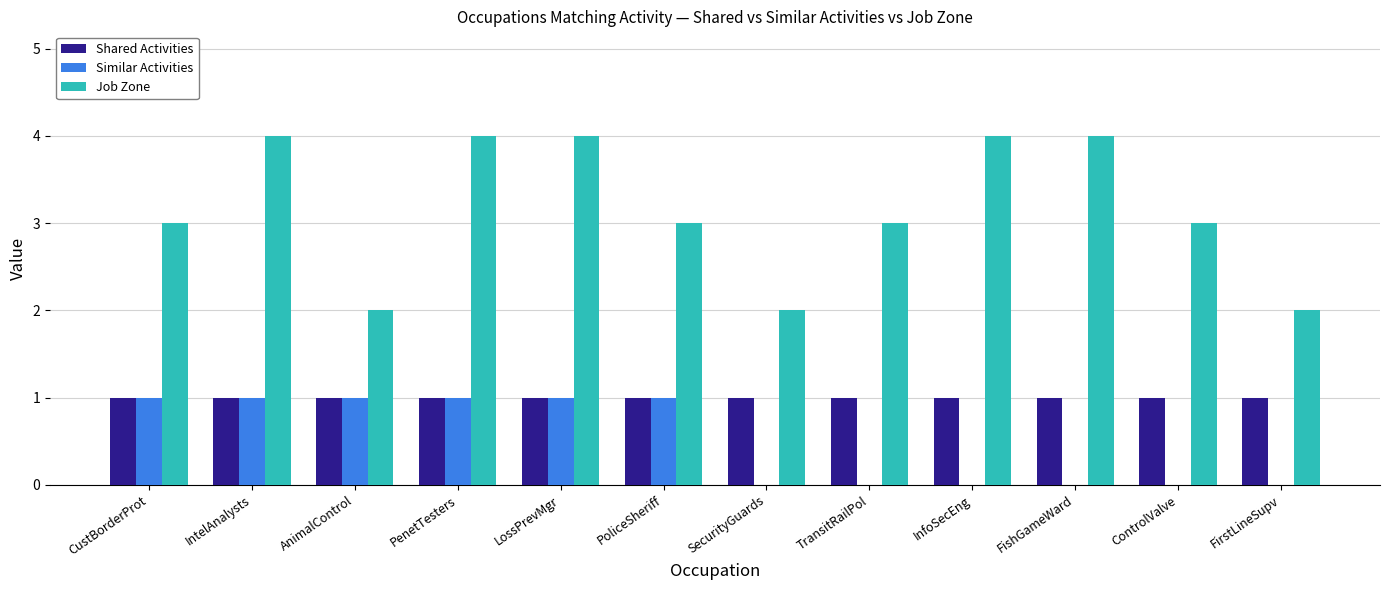

Is it true that Job Zone equals 5 at ControlValve?

False